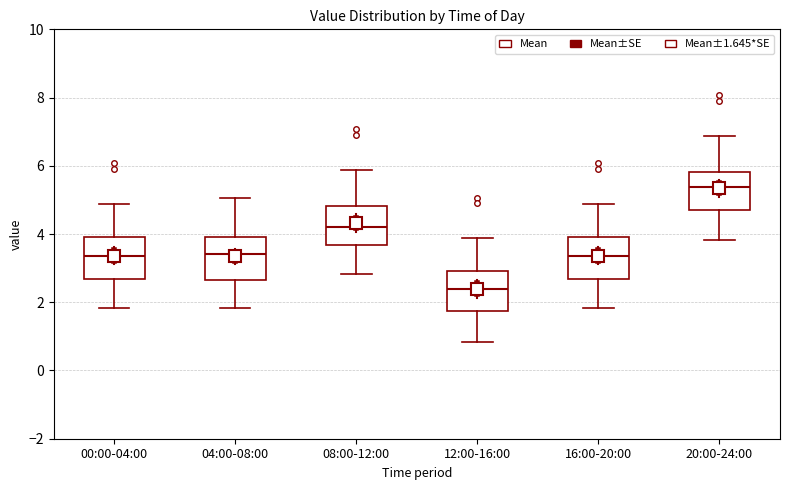

Which box has the highest median line?

20:00-24:00